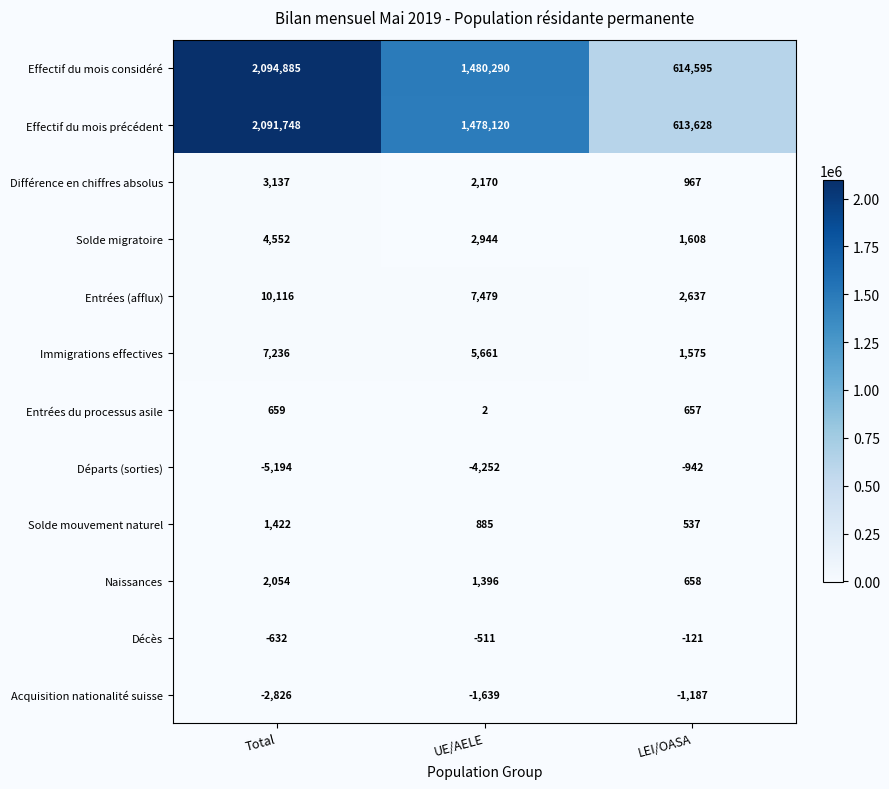

Is it true that Différence en chiffres absolus equals 2170 at UE/AELE?

True